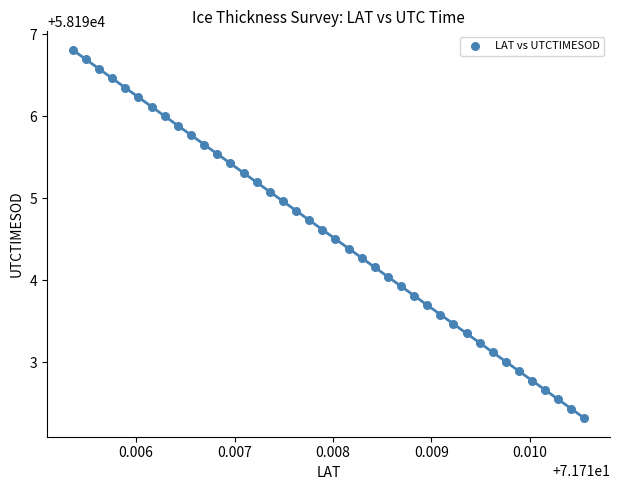

What is the range of Y values (max minus min)?

4.5